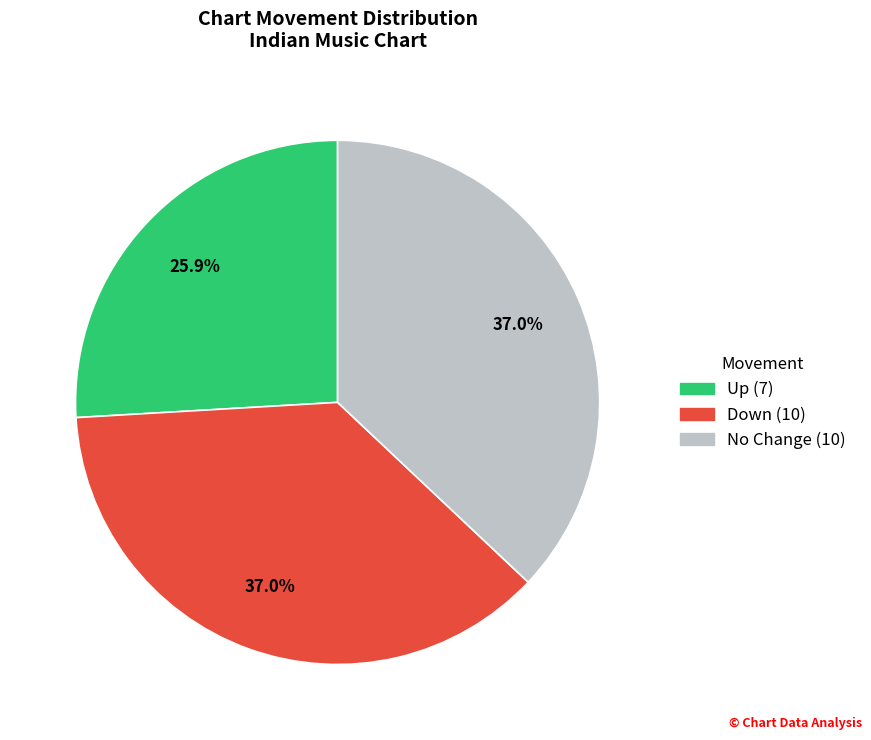

How many segments does this pie chart have?

3